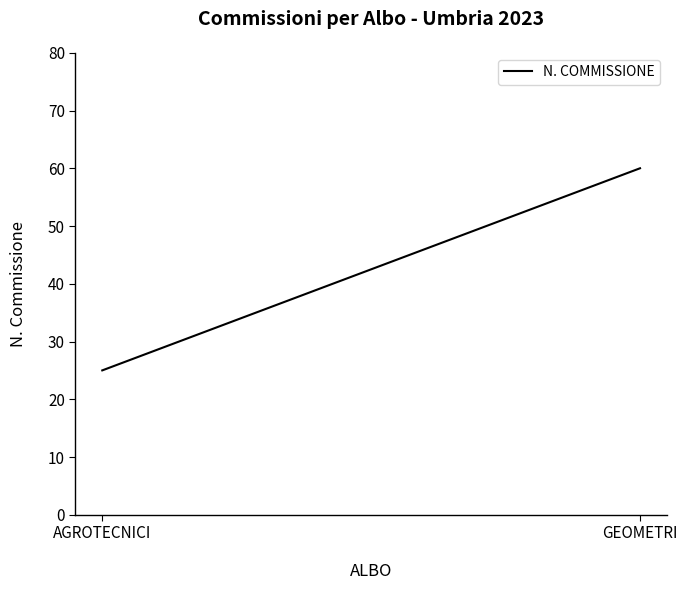

What is the sum of all values?

85